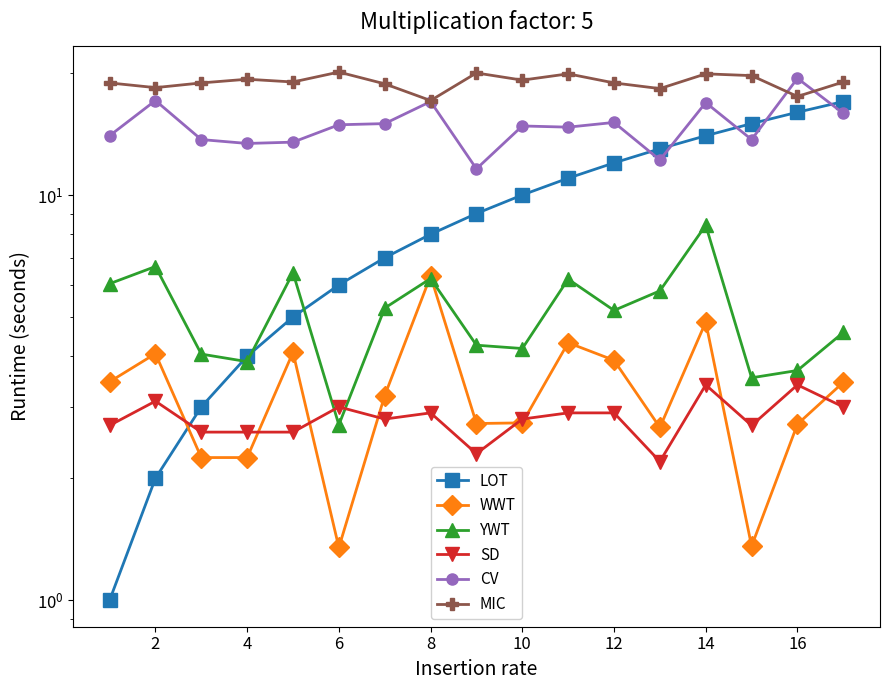

What is the average value of the CV series?

14.9